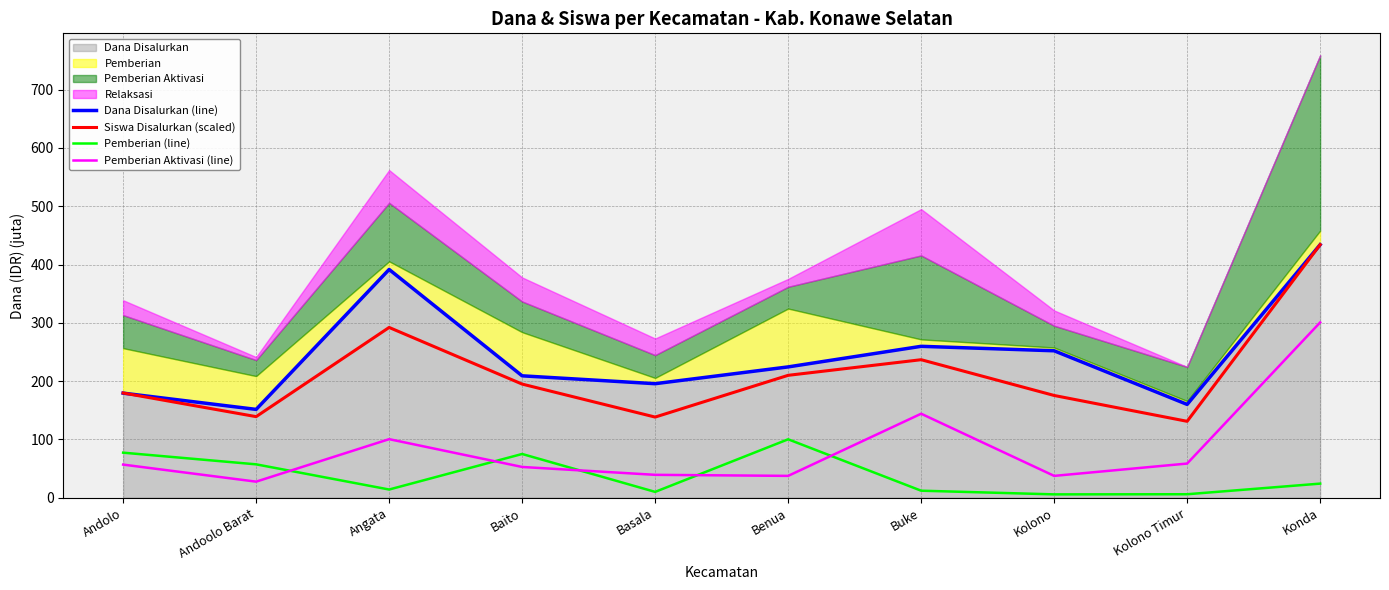

Reading left to right, transcribe all the data shown in this chart.

Dana Disalurkan (line): 179.3	151.4	391.5	209.0	195.5	224.3	259.6	252.0	160.0	434.0
Siswa Disalurkan (scaled): 179.6	139.0	292.0	194.8	138.2	209.9	236.7	175.3	131.0	434.0
Pemberian (line): 77.2	57.1	13.9	74.9	9.9	100.1	11.9	5.6	5.8	24.1
Pemberian Aktivasi (line): 56.7	27.4	100.3	52.6	39.1	37.4	144.0	37.4	58.5	300.6